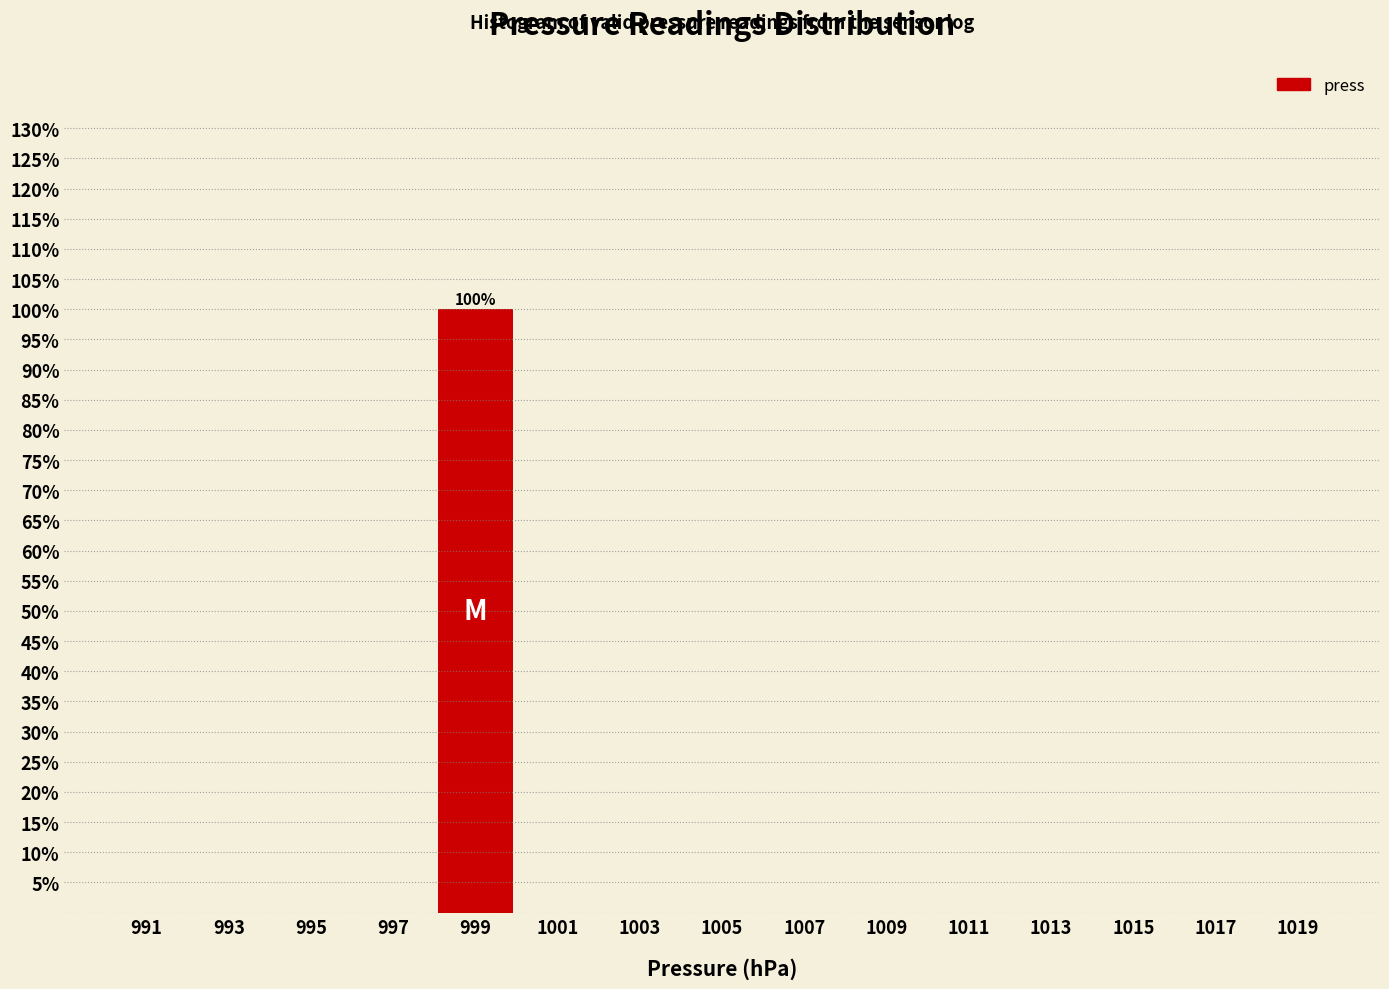

Reading left to right, extract all data points from this chart.

991=0	993=0	995=0	997=0	999=100	1001=0	1003=0	1005=0	1007=0	1009=0	1011=0	1013=0	1015=0	1017=0	1019=0